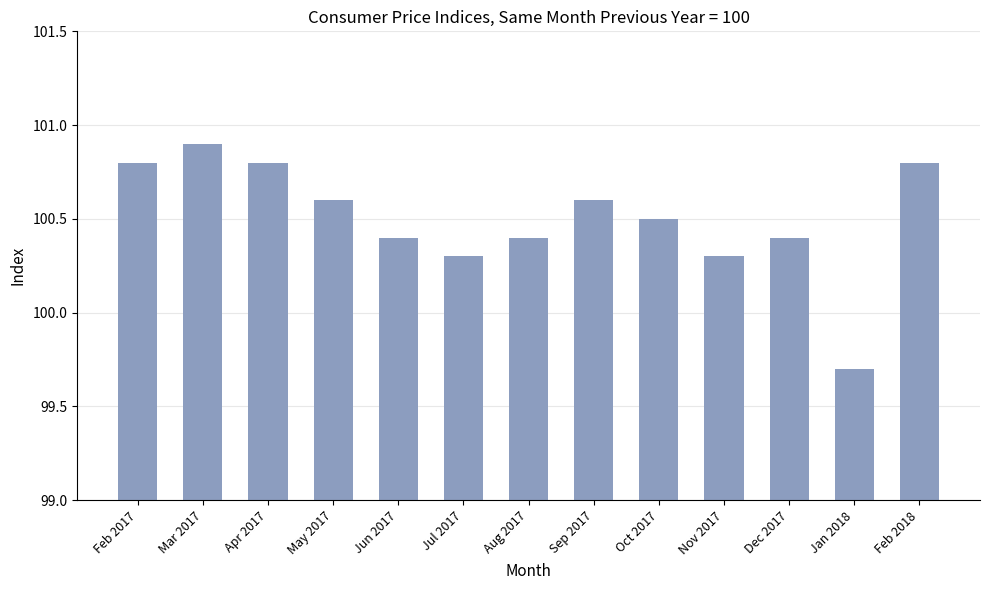

What is the difference between the second highest and minimum values?

1.1